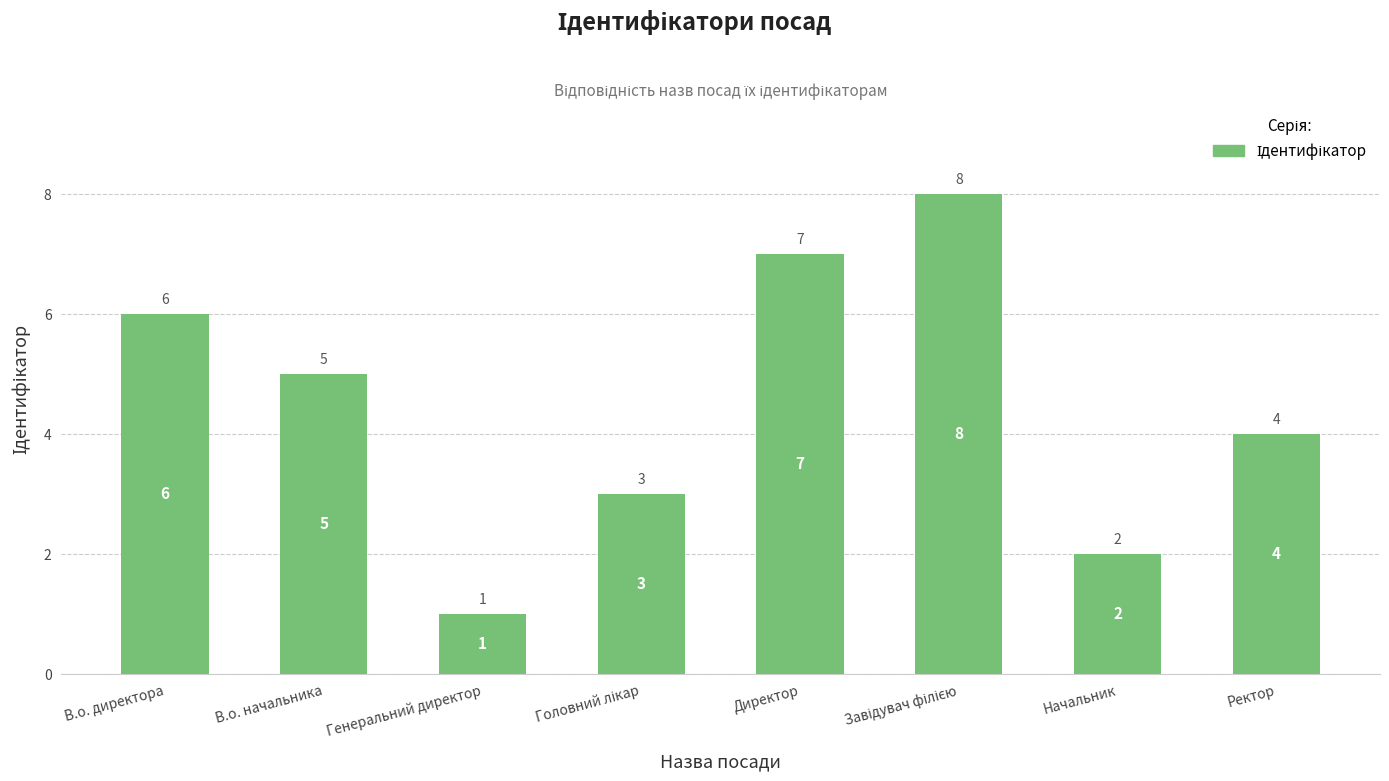

What is the label of the 1st bar from the right?

Ректор